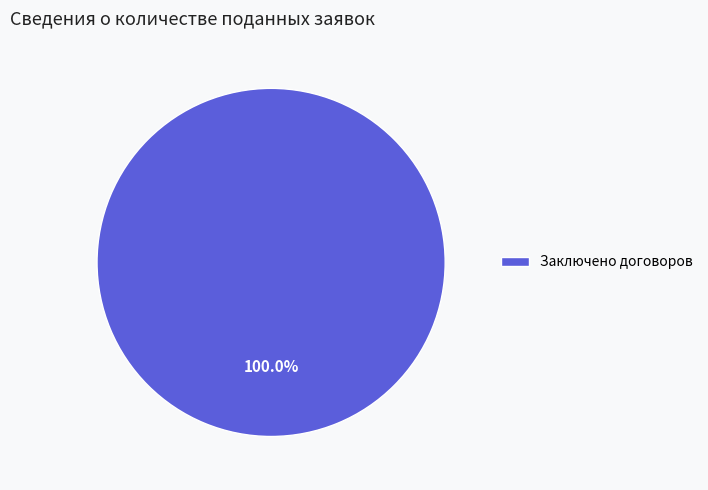

Rank the categories by value from highest to lowest.

Заключено договоров